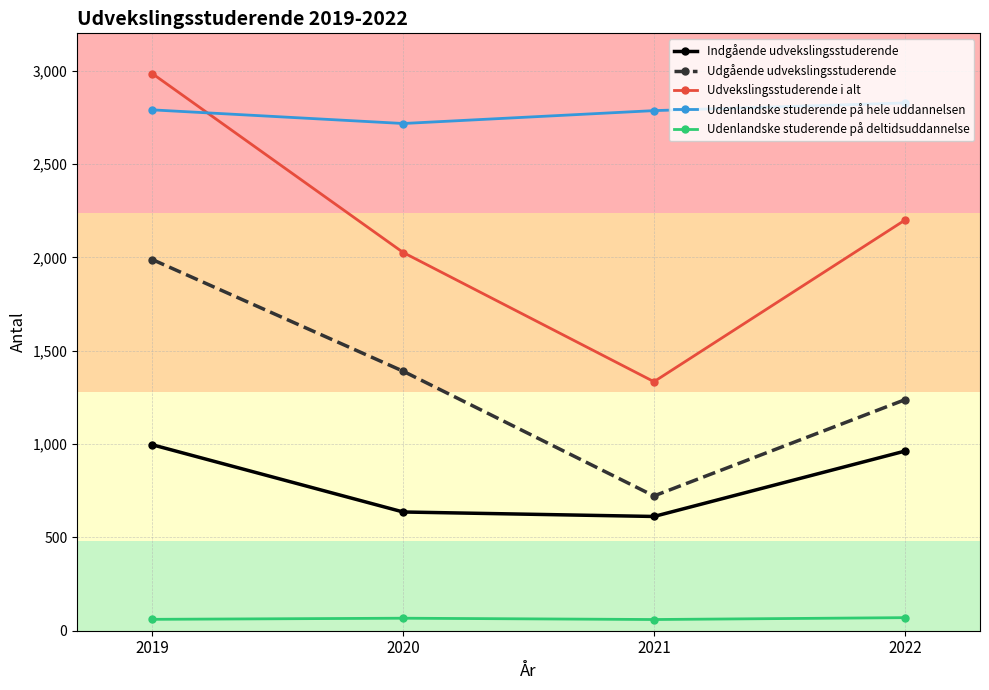

True or false: Udenlandske studerende på deltidsuddannelse and Udvekslingsstuderende i alt intersect in this chart.

False